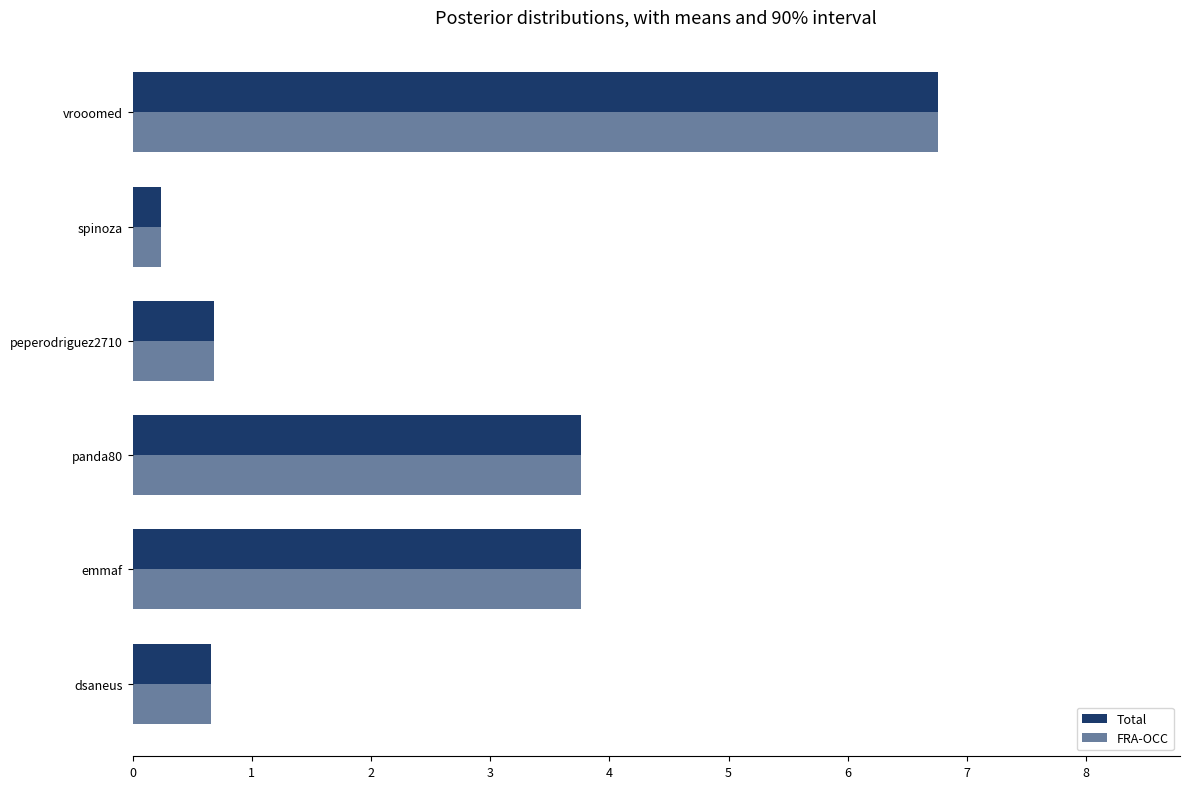

Count the number of categories in the chart.

6